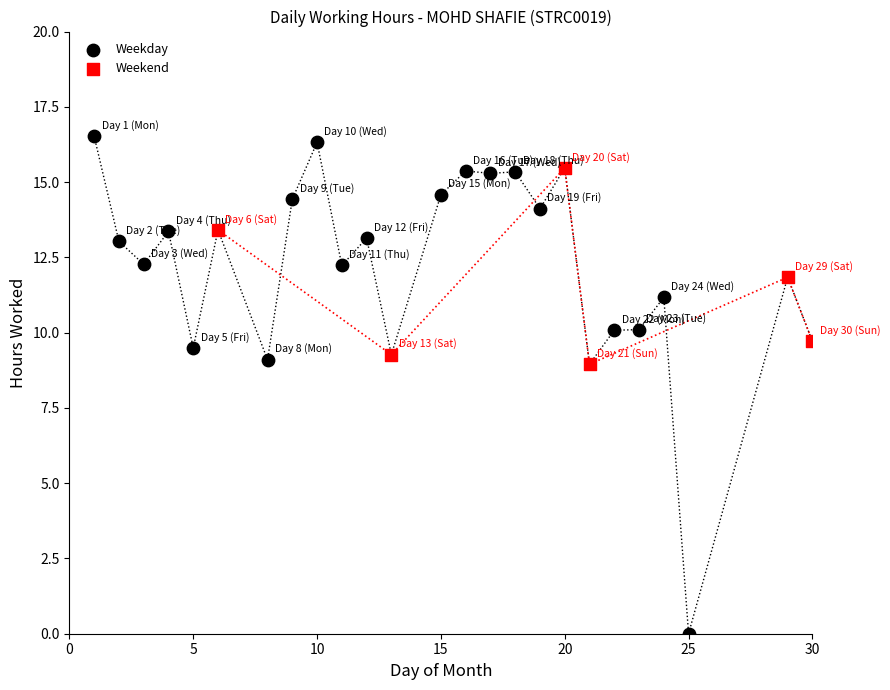

Which series has the widest spread of Y values?

Weekday